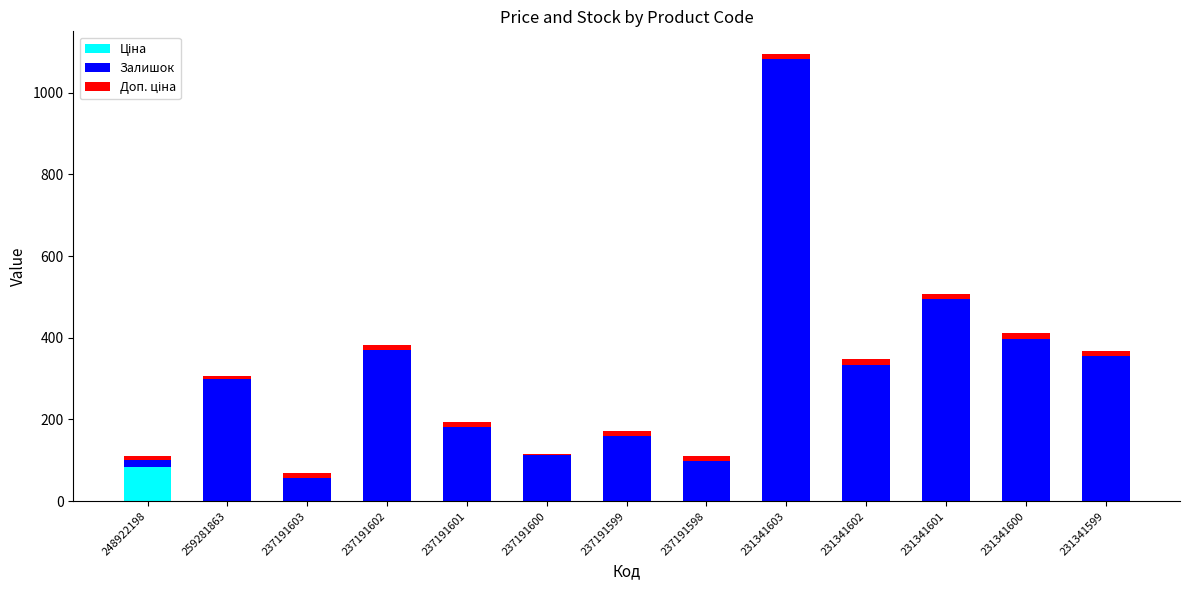

At which category is the sum across all series the highest?

231341603